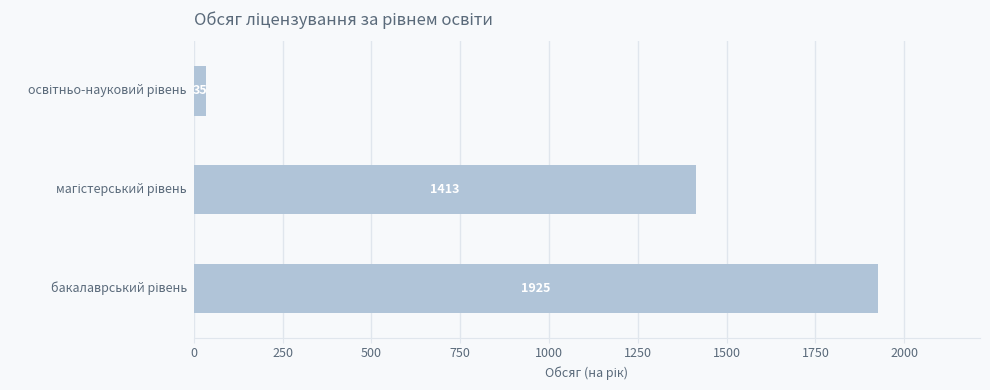

What is the minimum value shown in the chart?

35